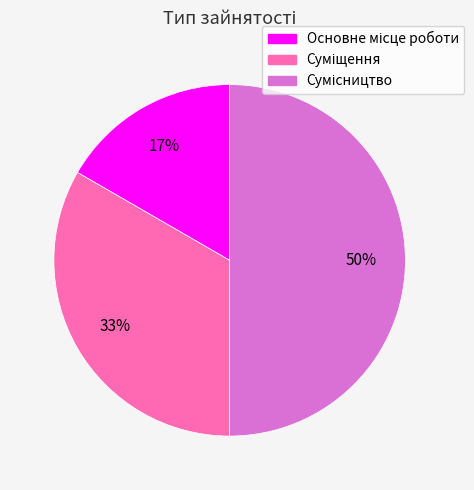

To the nearest percent, what is the average slice percentage?

33%